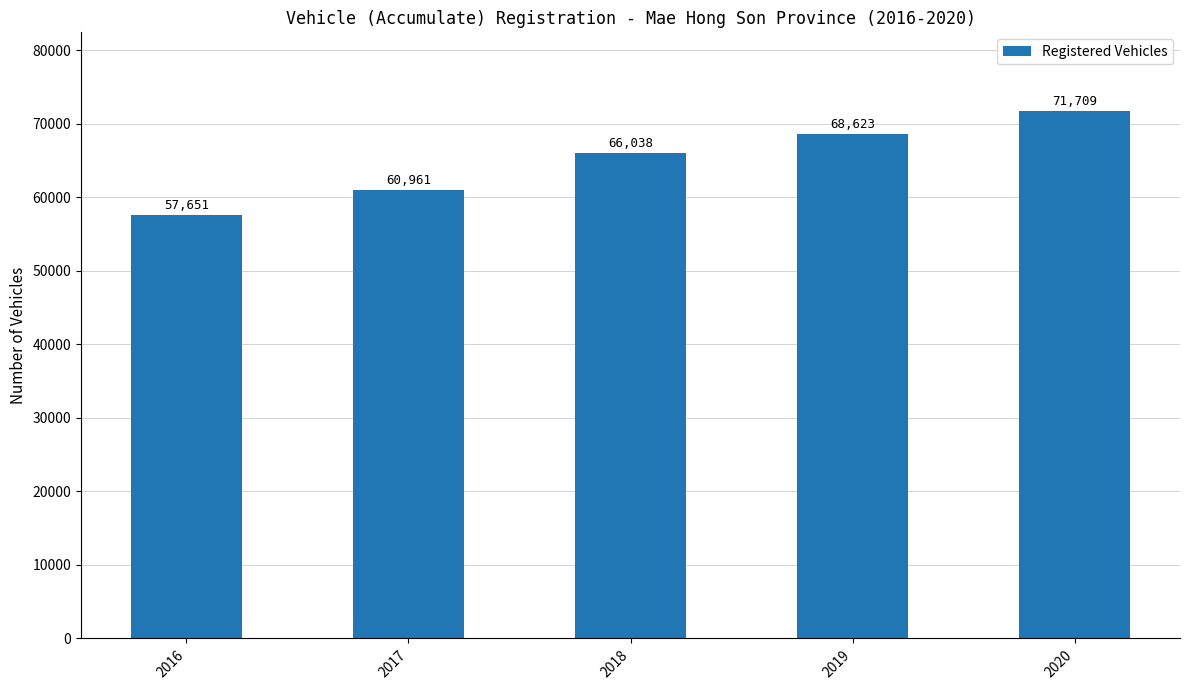

Rank the categories by value from lowest to highest.

2016, 2017, 2018, 2019, 2020